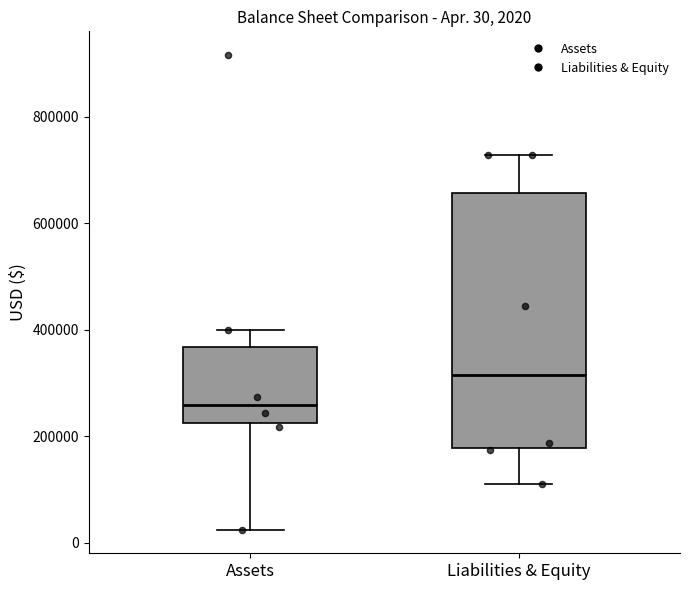

Which box's median line is the lowest?

Assets